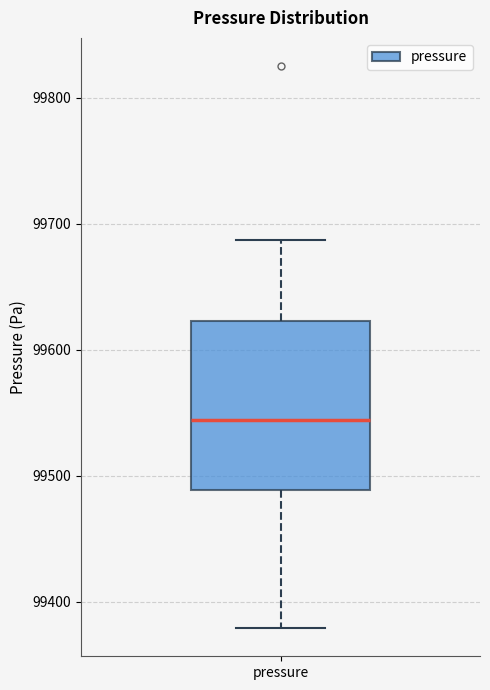

Read this box plot against the y-axis: the position of the median line, the range covered by the box, and the ends of both whiskers. The values are not printed on the chart, so give them approximately, as read against the axis.

median 99540, box 99490 to 99620, whiskers 99380 to 99690